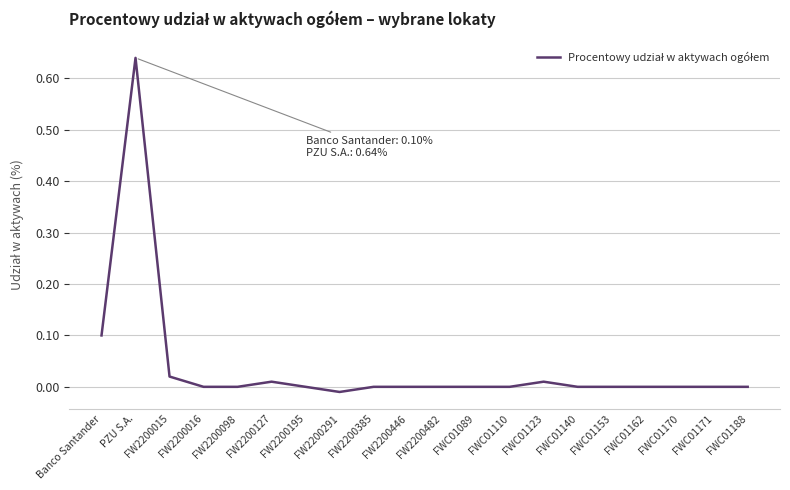

Is this an area chart (filled region under the line)?

No